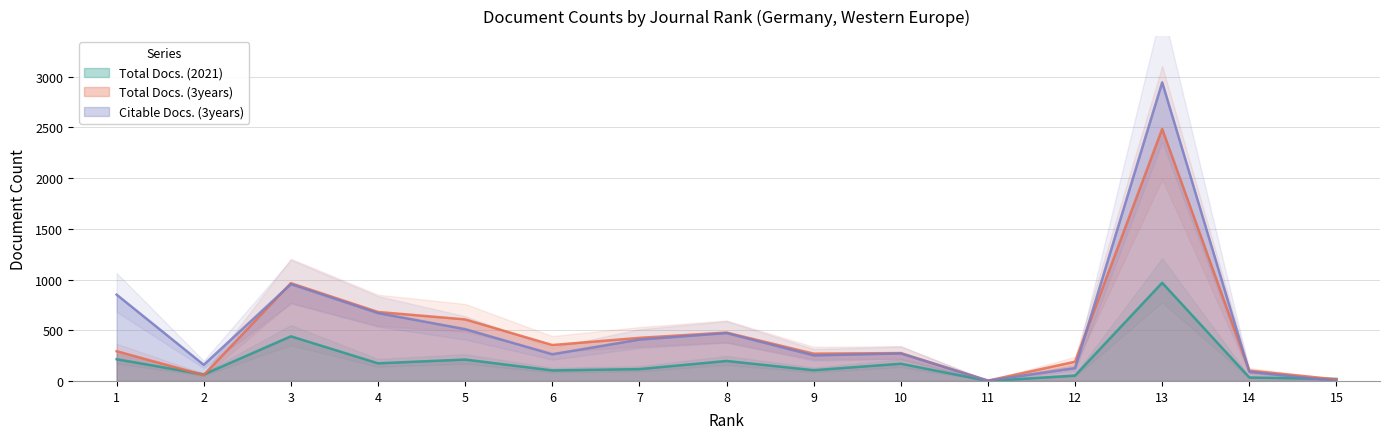

At which label is Total Docs. (3years) closest to 1244?

3